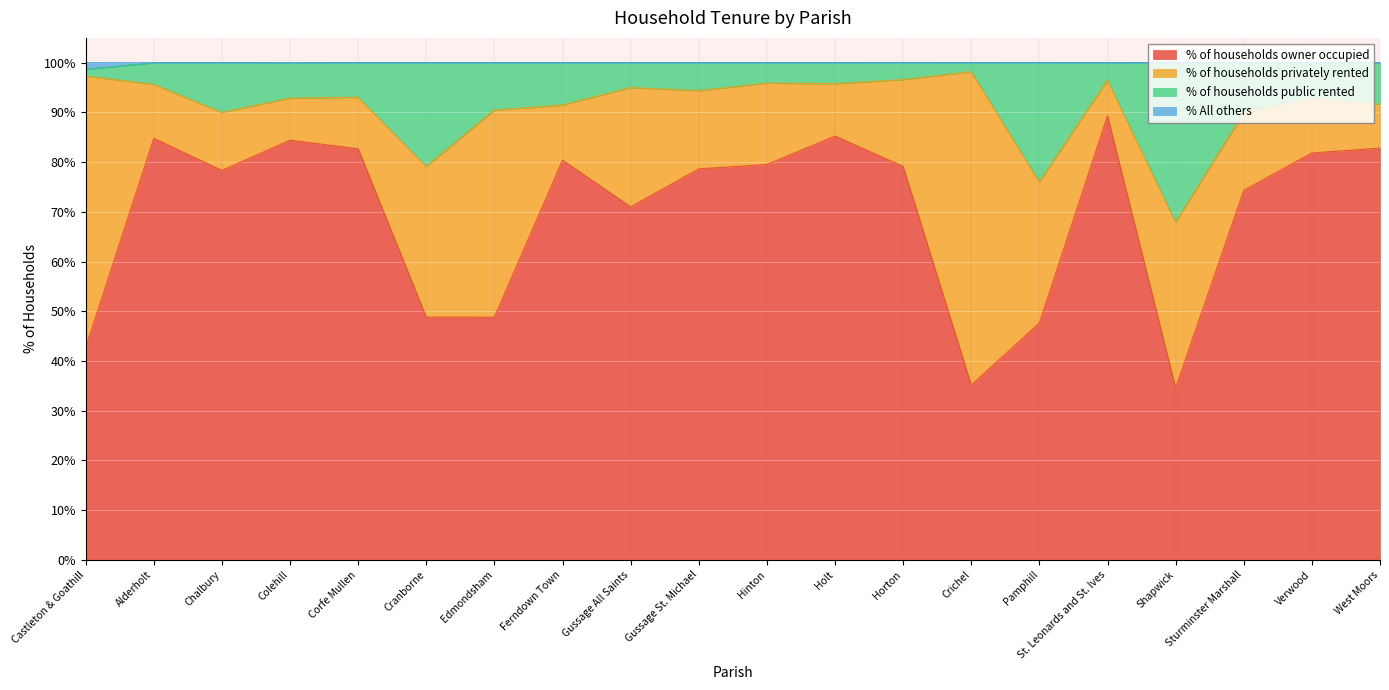

At which label does % of households public rented first exceed 93?

Castleton & Goathill